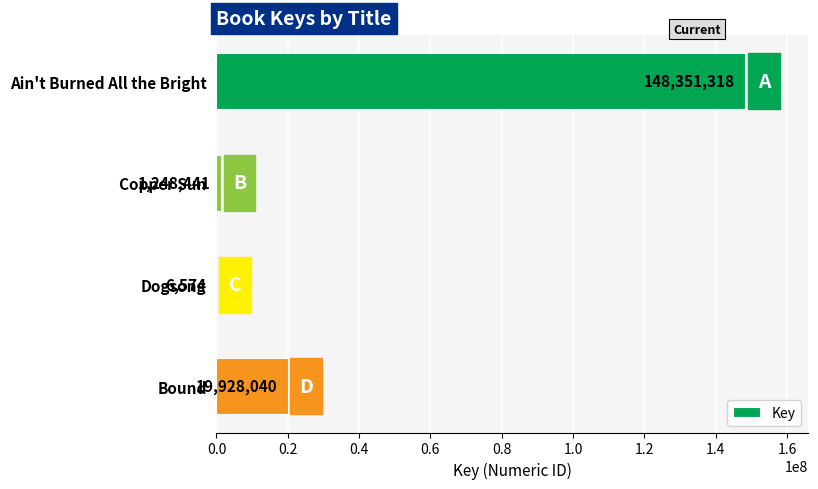

The chart shows a value of 1248441 at Copper Sun. True or false?

True